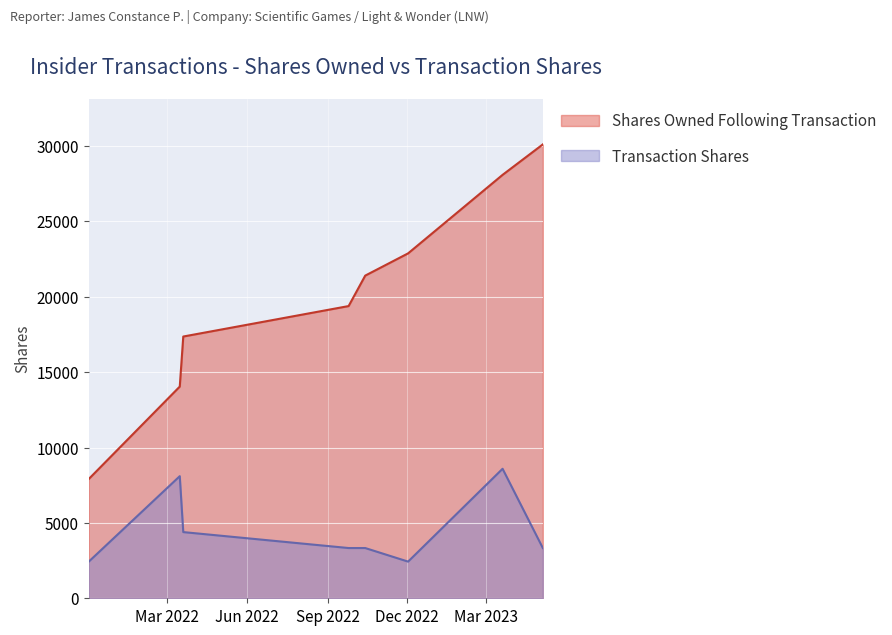

What is the label of the 2nd point from the right?

2023-03-20